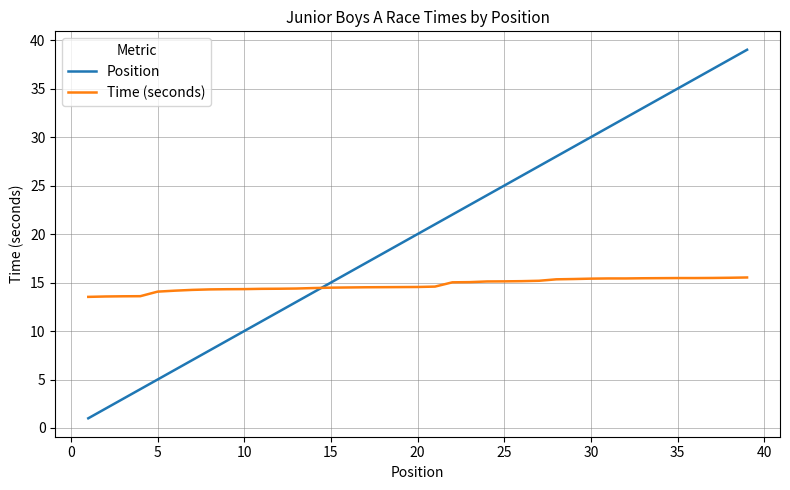

Which series has the largest range (max minus min)?

Position